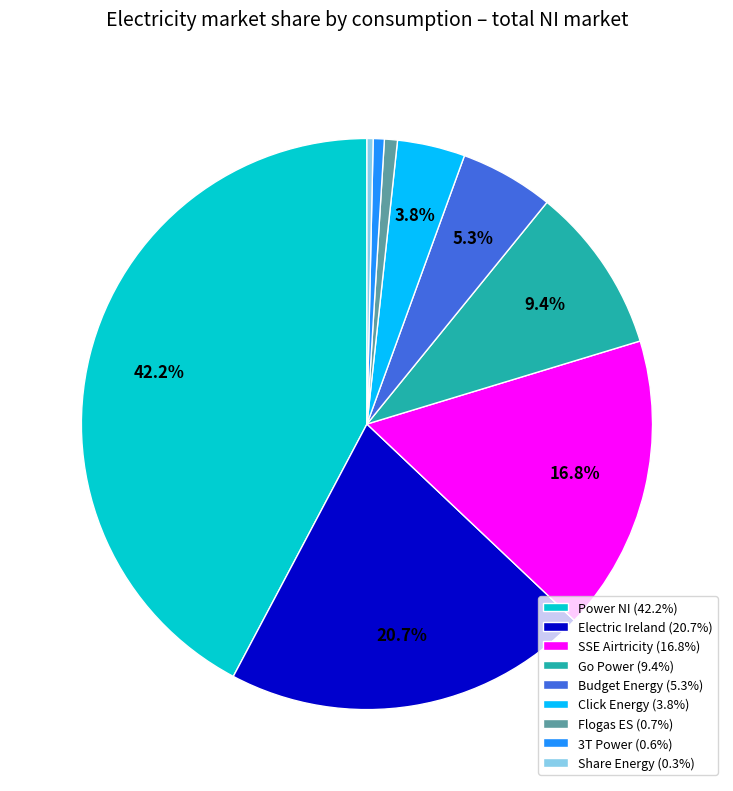

The 3T Power slice represents 11% of the pie. True or false?

False